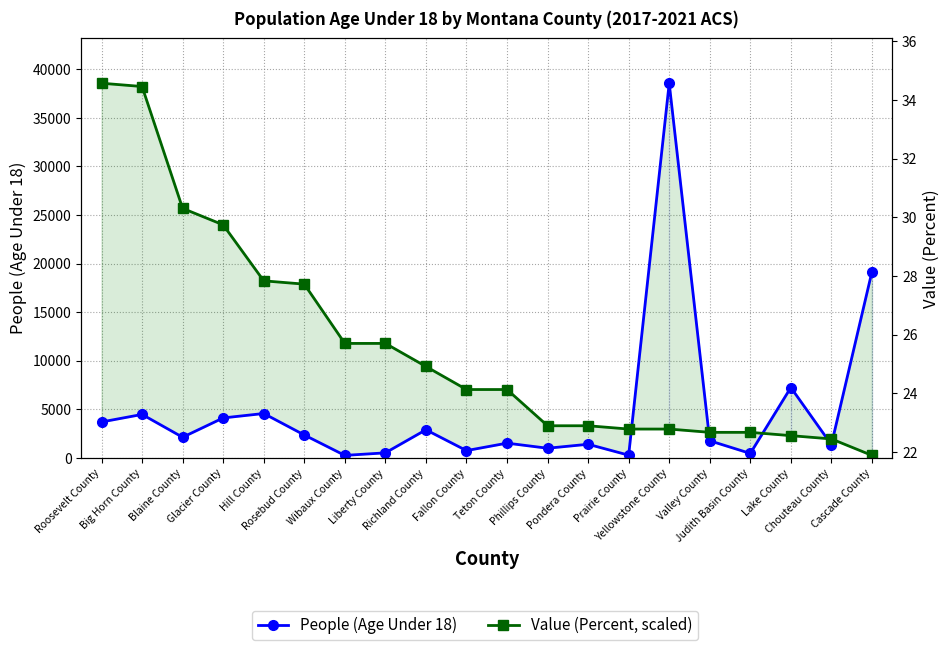

Which series has the largest range (max minus min)?

People (Age Under 18)